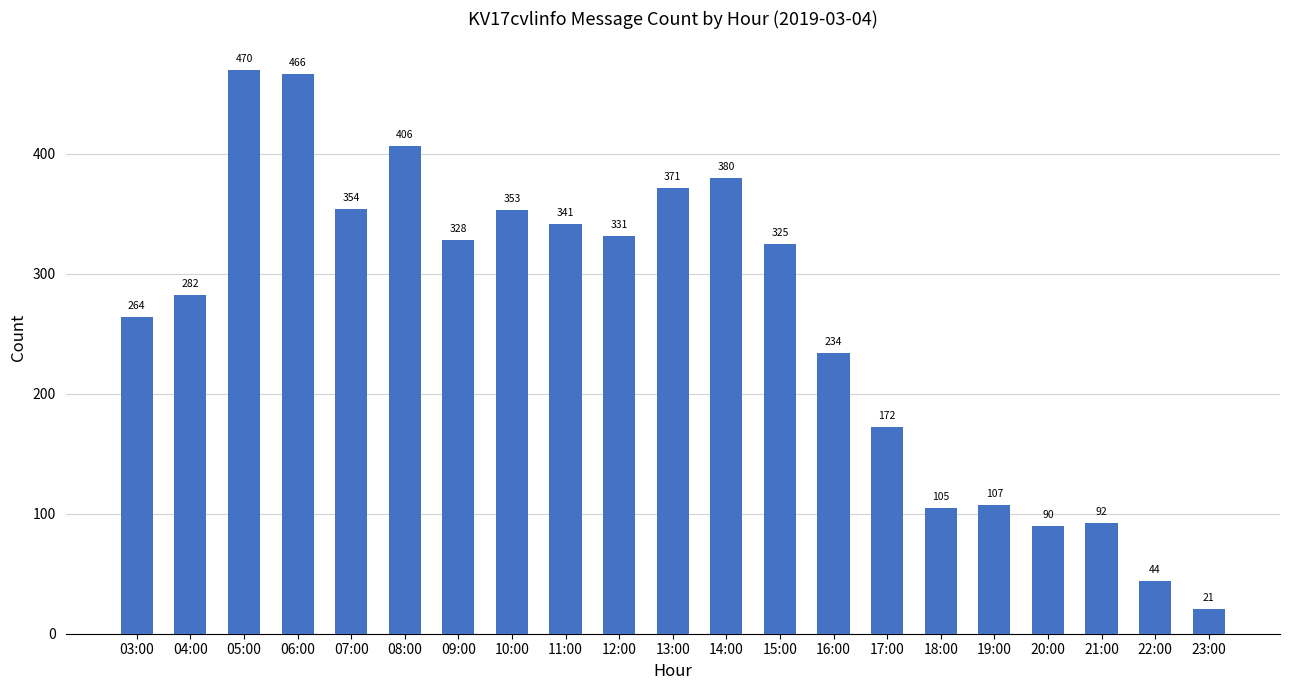

Which category has the highest value across all series?

05:00